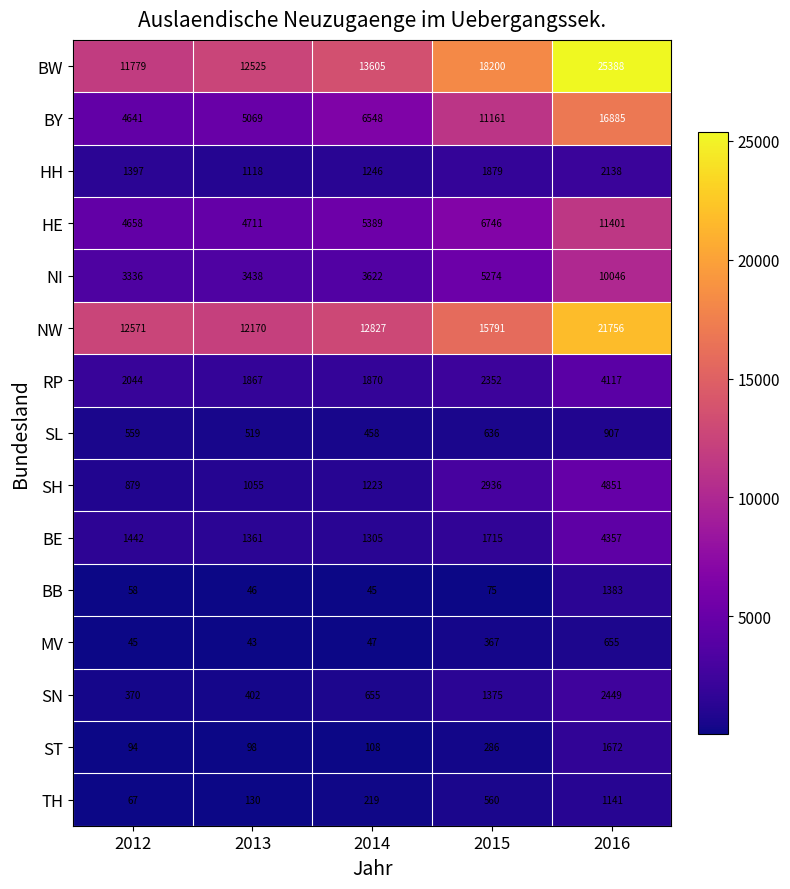

How many distinct data groups are displayed?

15